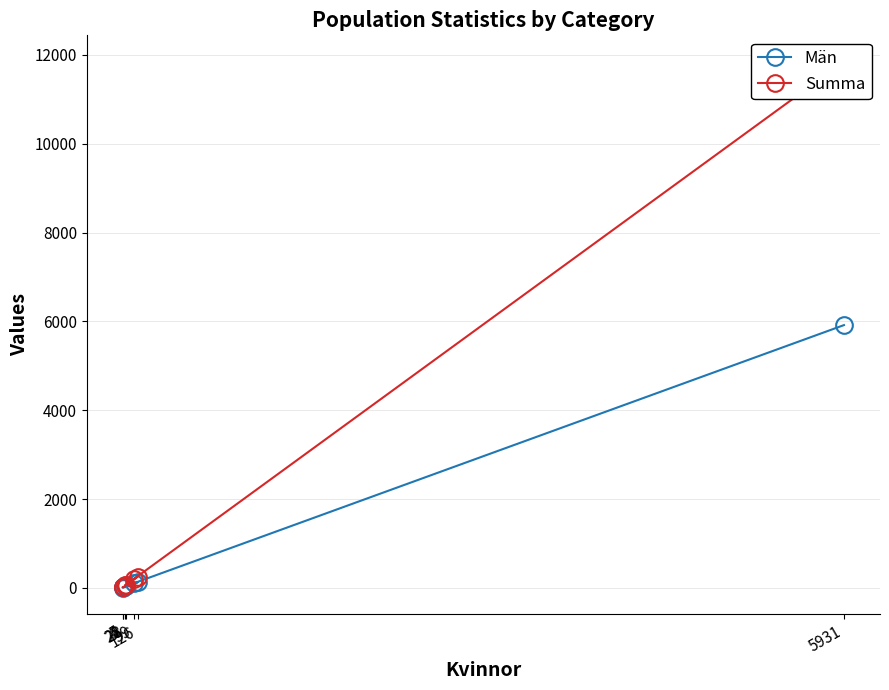

Rank the categories by Summa value from lowest to highest.

5, 4, 22, 28, 99, 126, 5931